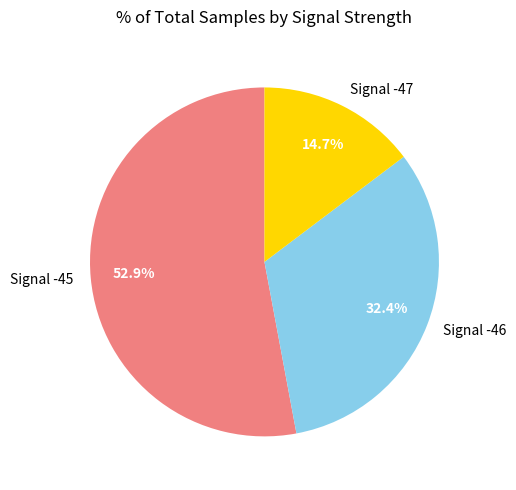

Does Signal -47 account for over 50% of the chart?

No